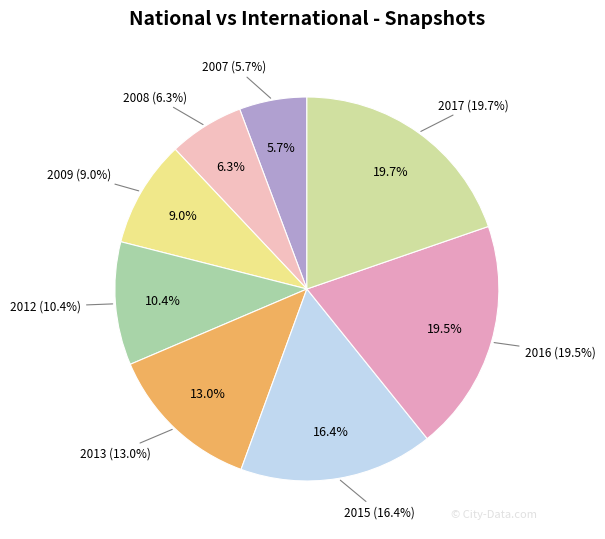

Rank the categories by value from lowest to highest.

2007-12-19, 2008-06-27, 2009-12-16, 2012-01-18, 2013-12-20, 2015-01-19, 2016-12-27, 2017-10-12